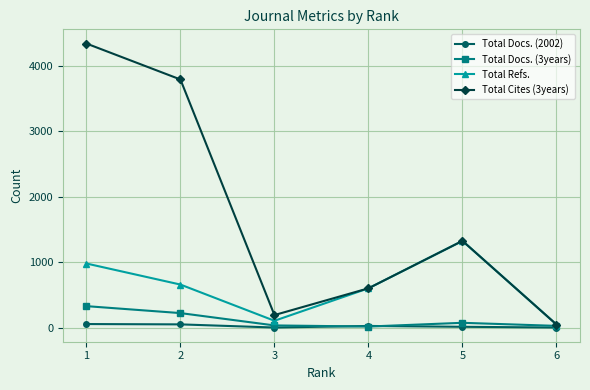

Is the value of Total Refs. at 3 greater than the value of Total Docs. (3years) at 6?

Yes